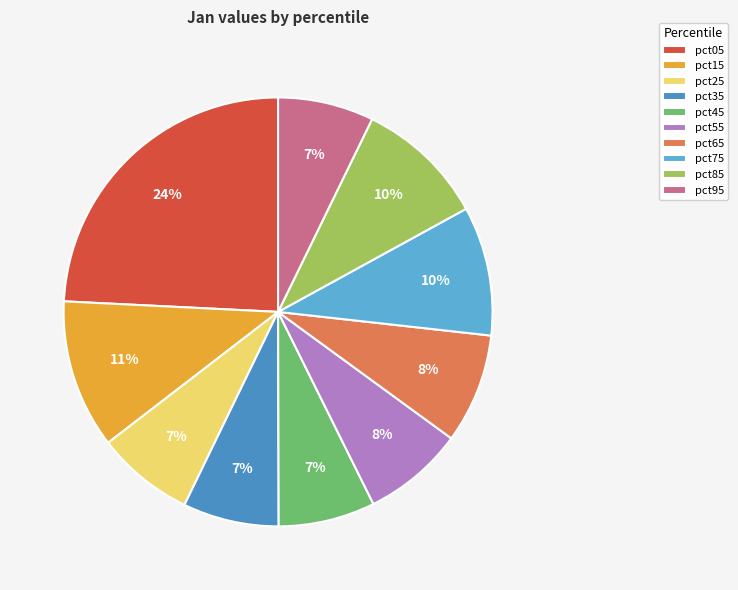

What is the change in value from pct75 to pct95?

-0.2